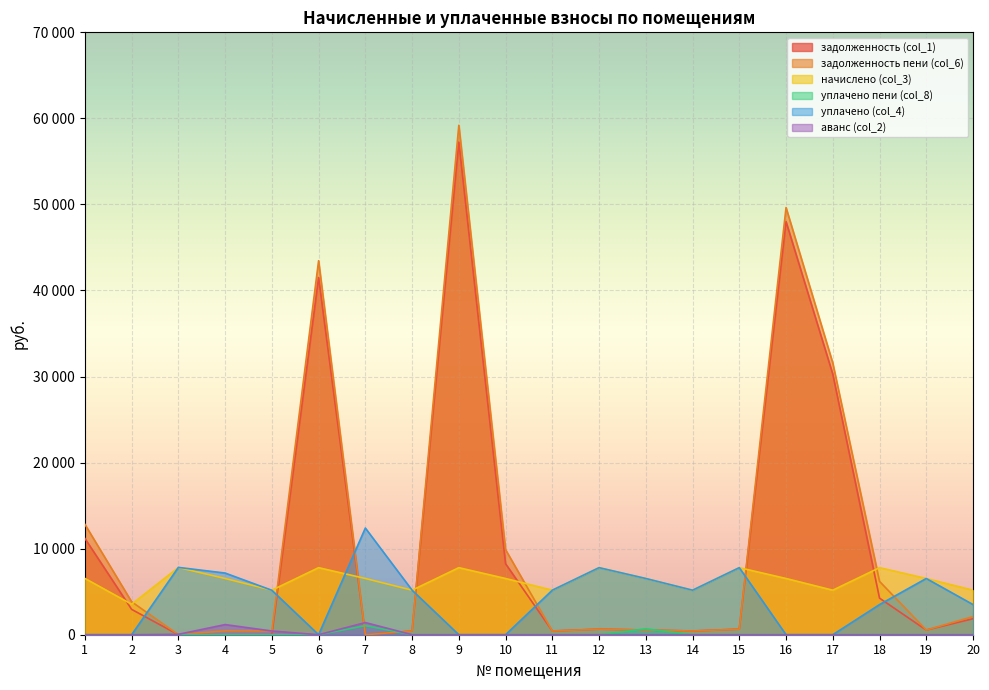

True or false: аванс (col_2) has a value of 0.0 at 20.

True